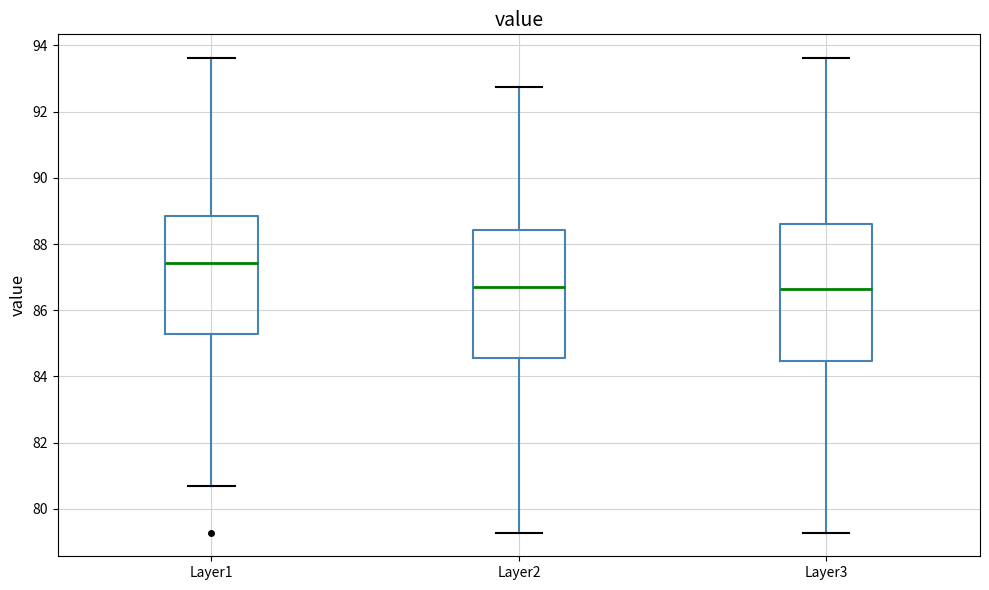

Comparing the boxes themselves (not the whiskers), which one is the tallest?

Layer3